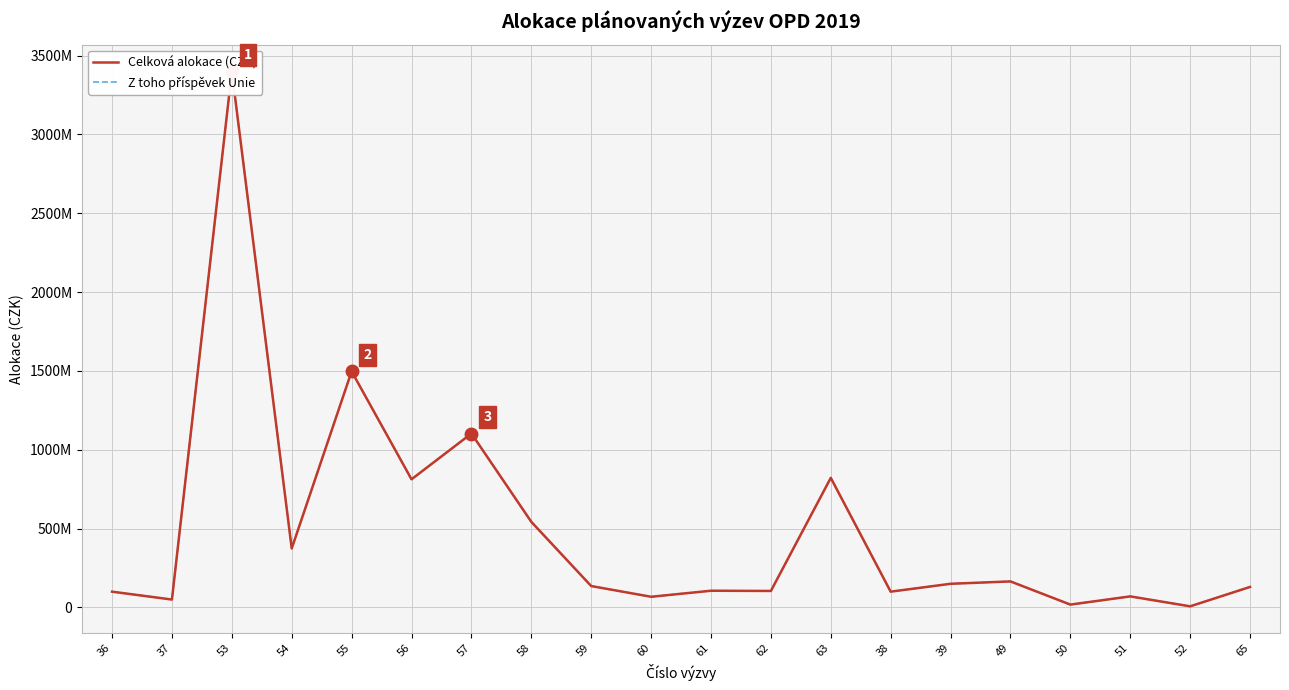

What is the difference between the second highest and second lowest values in the Celková alokace (CZK) series?

1479237769